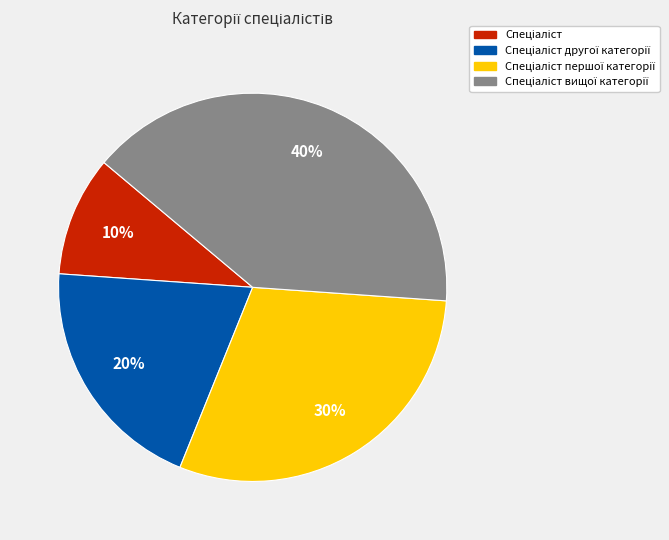

Is there a majority slice in this chart?

No